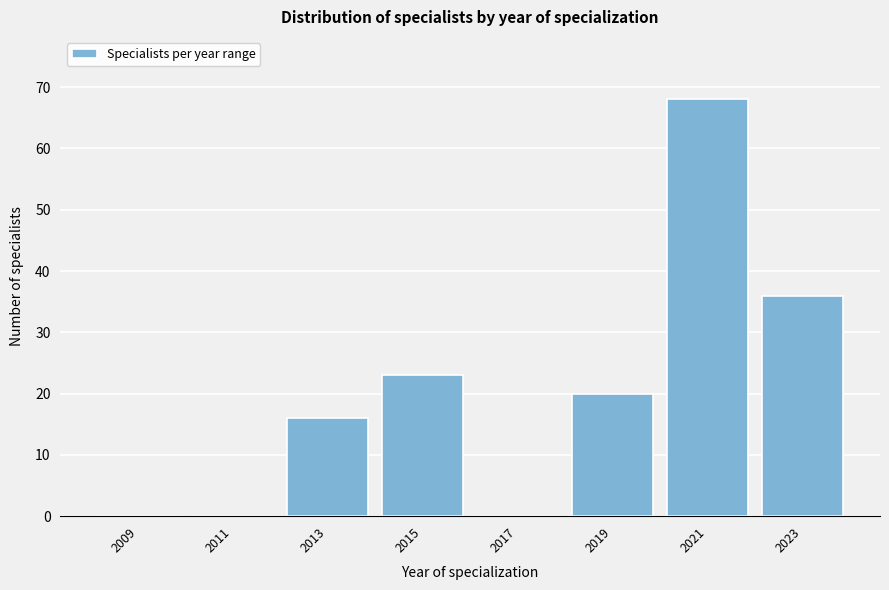

Reading left to right, list all the values displayed in this chart.

2009=0	2011=0	2013=16	2015=23	2017=0	2019=20	2021=68	2023=36